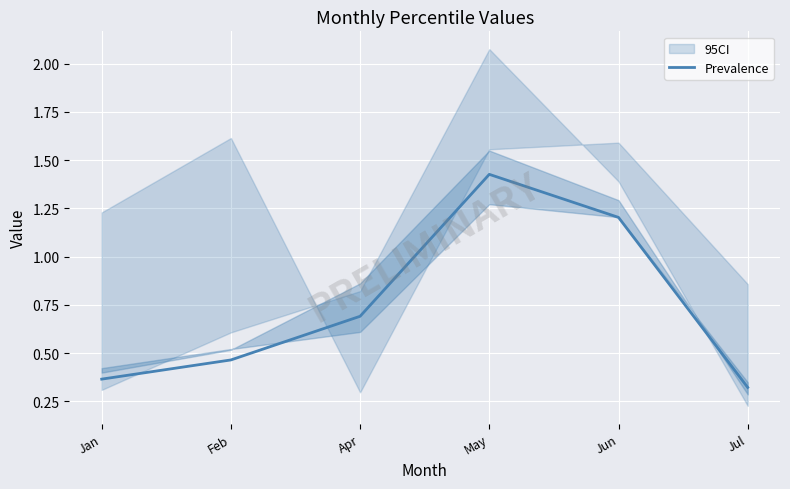

What is the value of the 5th point from the left?

1.2